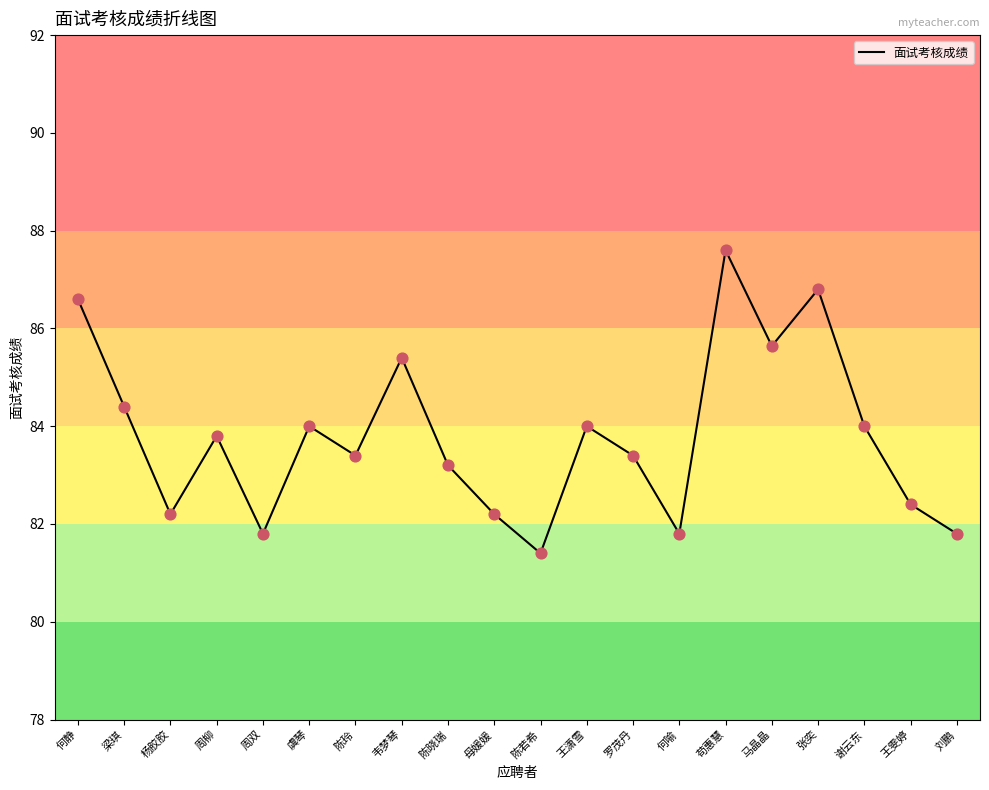

Which has a higher value, 韦梦琴 or 何喻?

韦梦琴